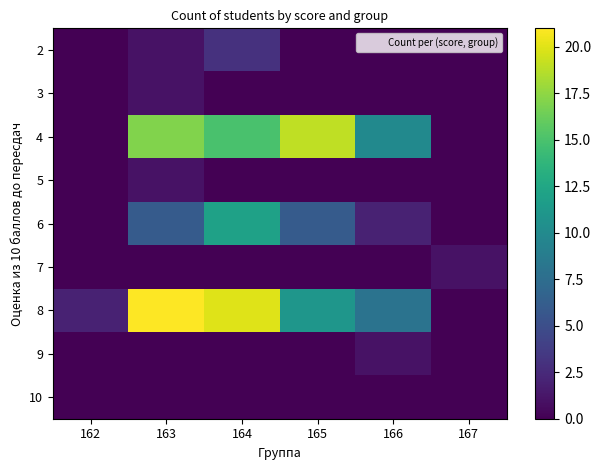

Reading left to right, transcribe all the data shown in this chart.

2: 162=0	163=1	164=3	165=0	166=0	167=0
3: 162=0	163=1	164=0	165=0	166=0	167=0
4: 162=0	163=17	164=15	165=19	166=10	167=0
5: 162=0	163=1	164=0	165=0	166=0	167=0
6: 162=0	163=6	164=12	165=6	166=2	167=0
7: 162=0	163=0	164=0	165=0	166=0	167=1
8: 162=2	163=21	164=20	165=11	166=8	167=0
9: 162=0	163=0	164=0	165=0	166=1	167=0
10: 162=0	163=0	164=0	165=0	166=0	167=0